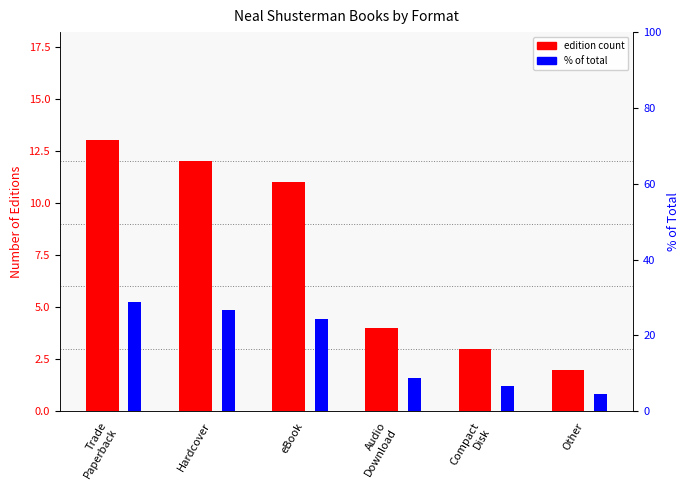

Which label corresponds to the largest value in the chart?

Trade
Paperback